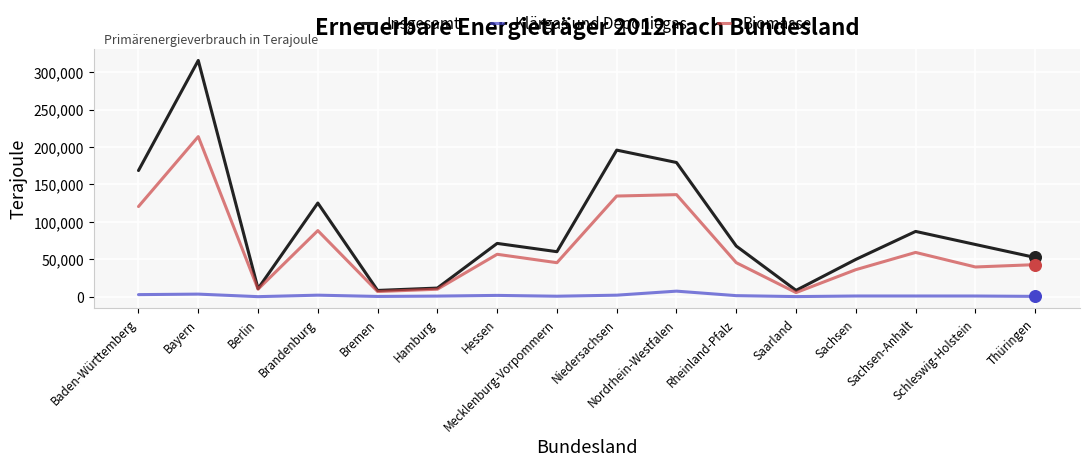

What are all the series names shown in the legend?

Insgesamt, Klärgas und Deponiegas, Biomasse